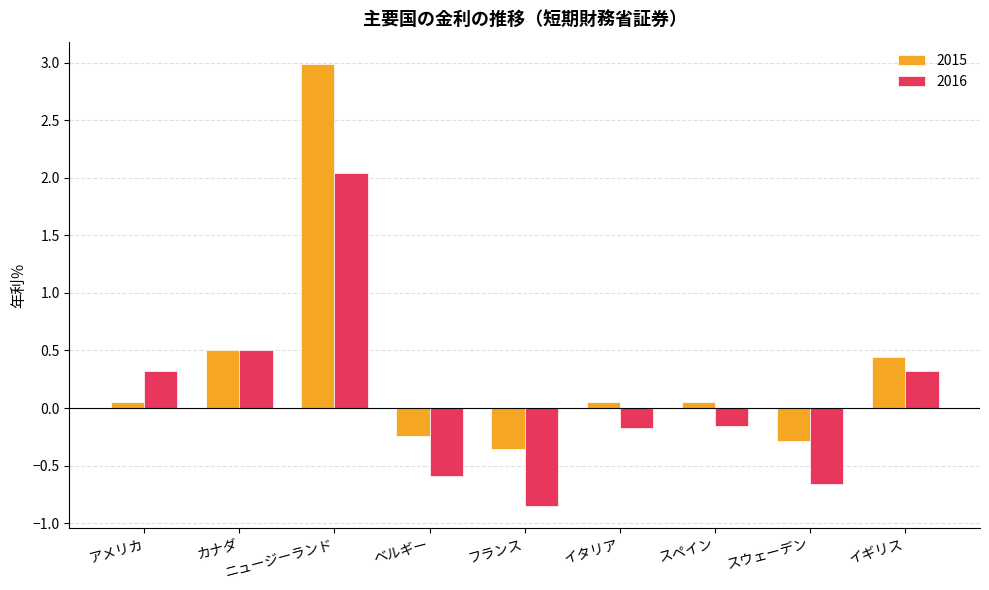

What is the label of the 9th bar from the right?

アメリカ